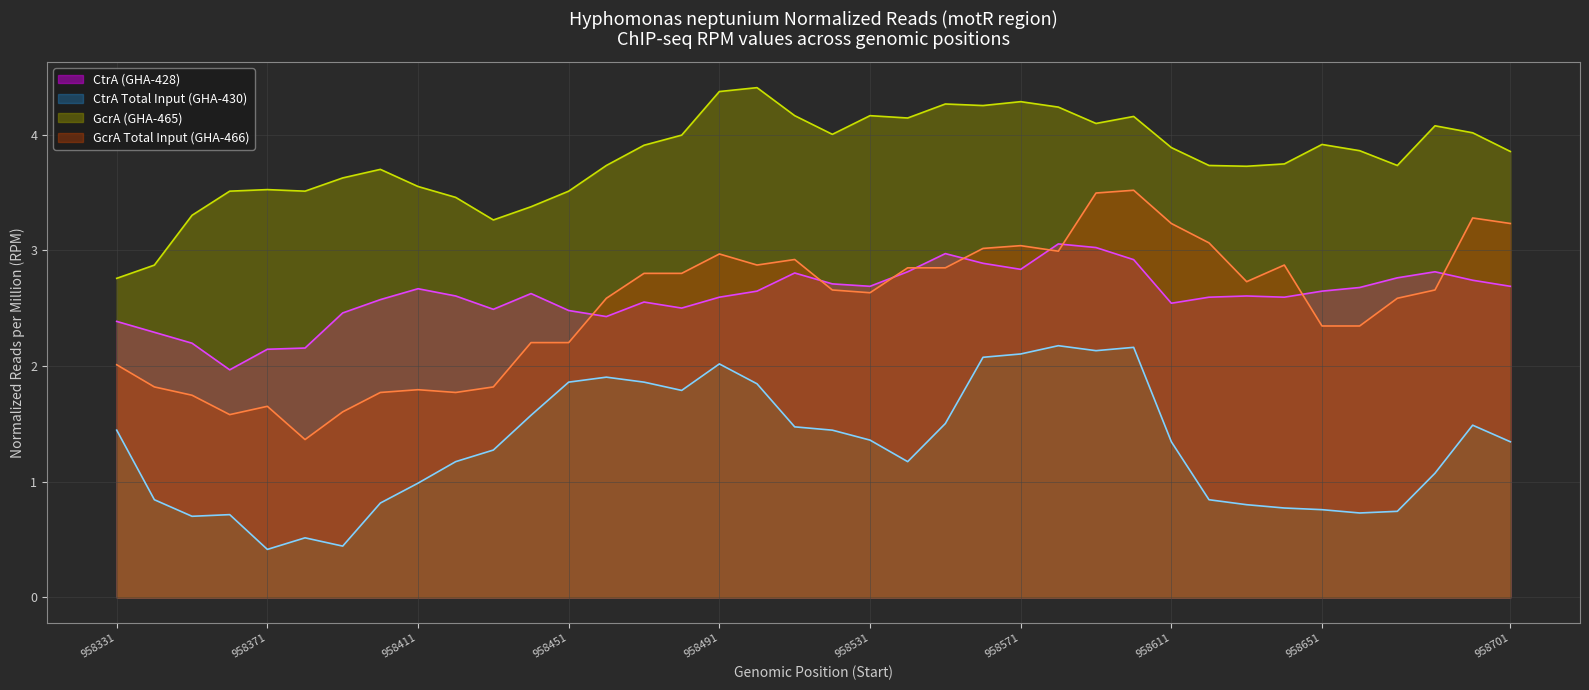

At how many categories does at least one series exceed 2?

38